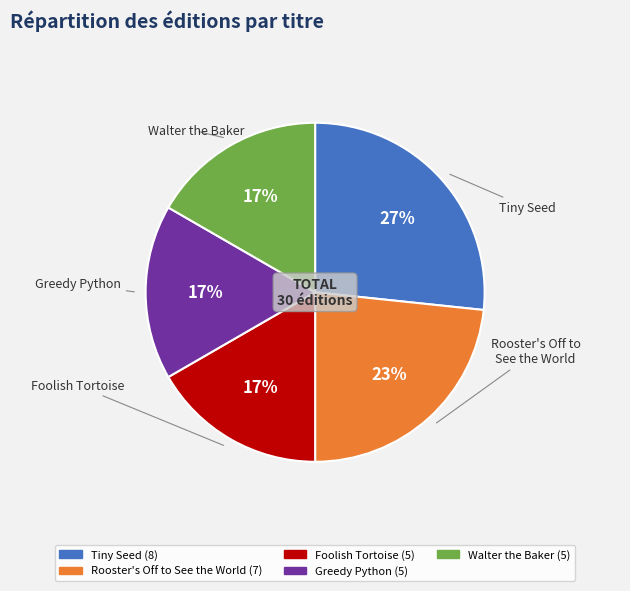

What percentage is the Foolish Tortoise slice, to the nearest percent?

17%